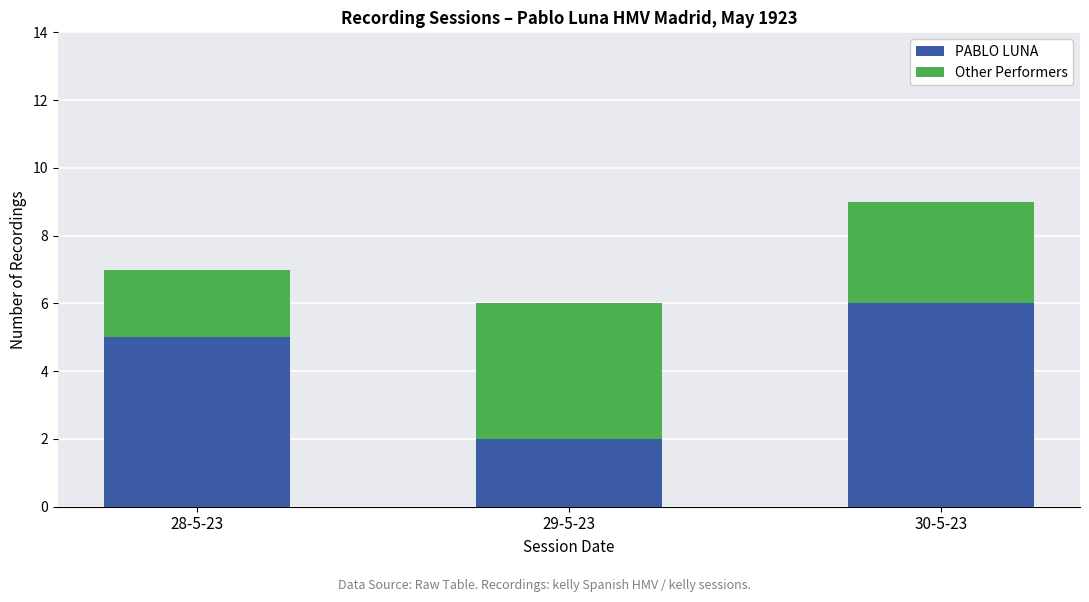

Which category has the highest value in the PABLO LUNA series?

30-5-23